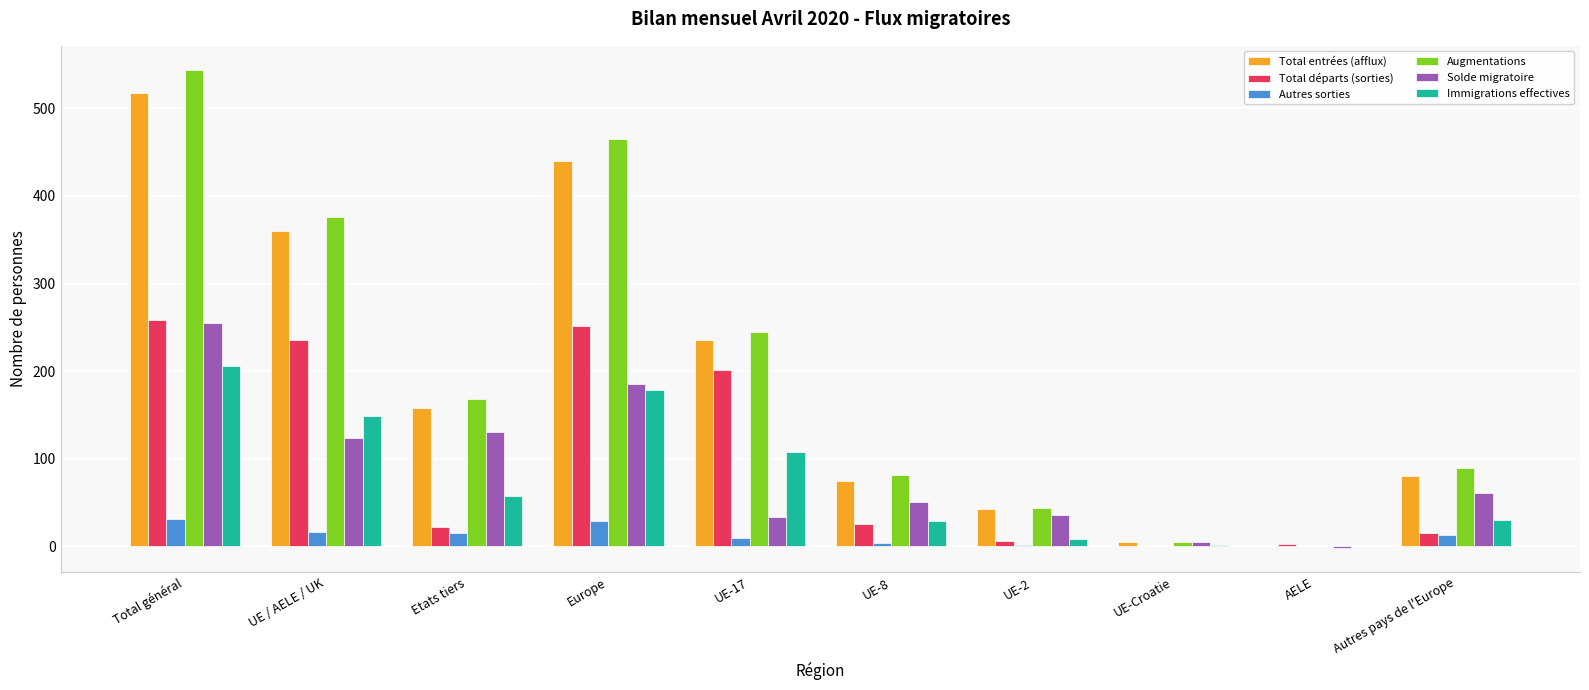

What is the greatest value displayed?

544